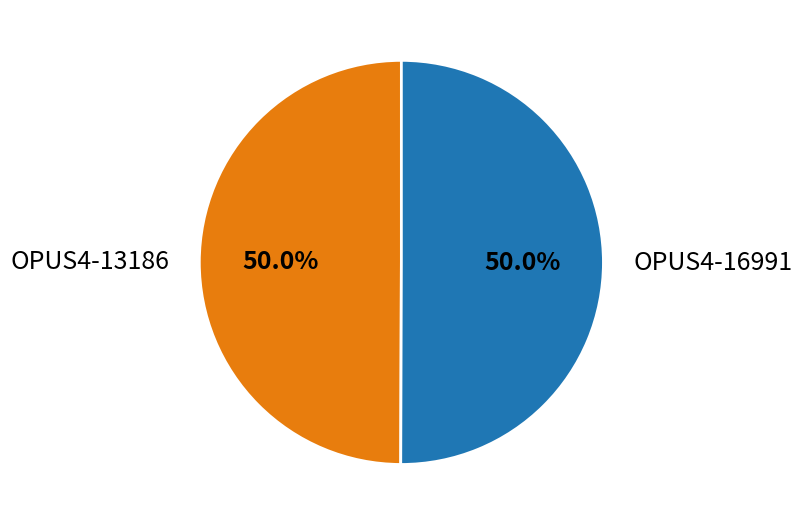

Count the number of slices in the pie.

2